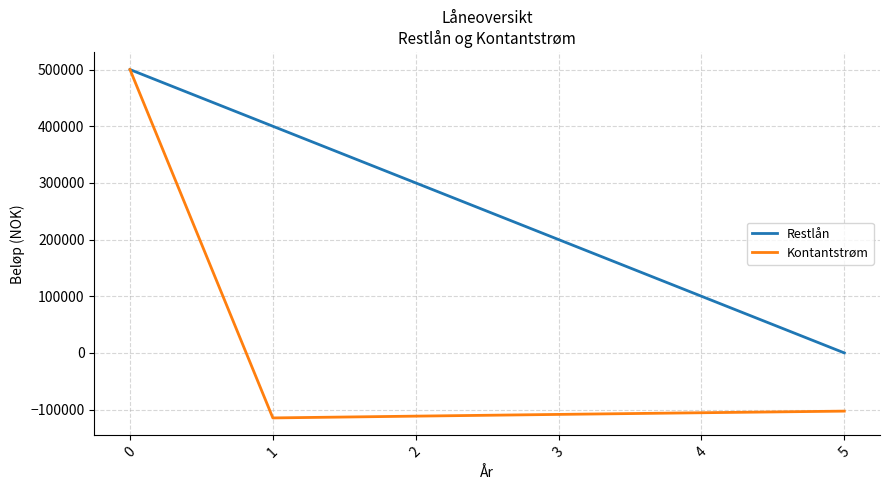

What is the difference between the Kontantstrøm values at 2 and 1?

3150